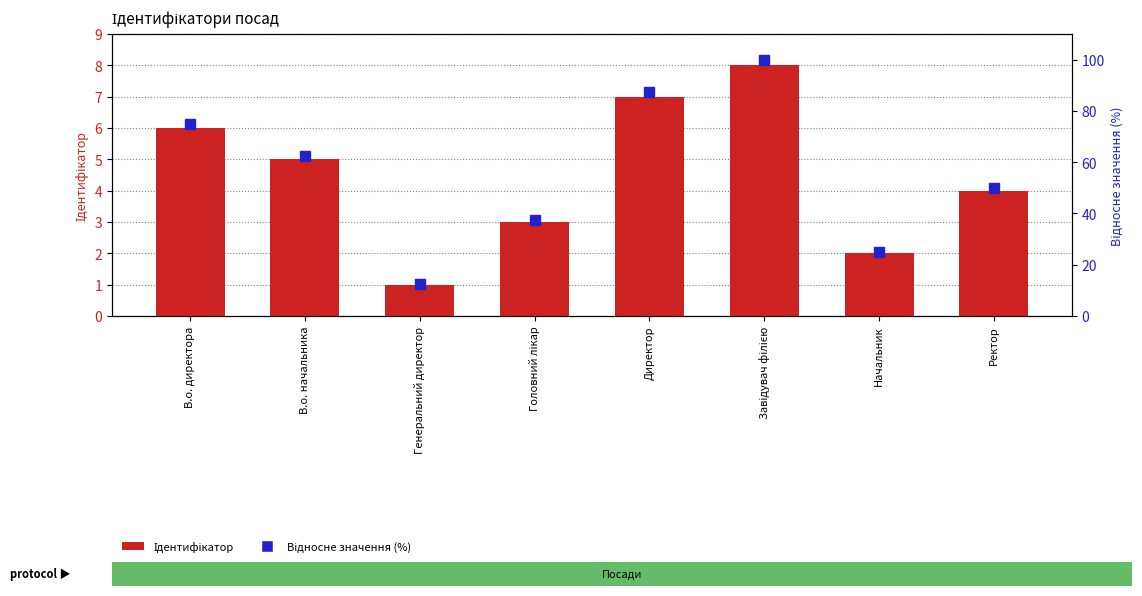

What are all the series names shown in the legend?

Ідентифікатор, Відносне значення (%)